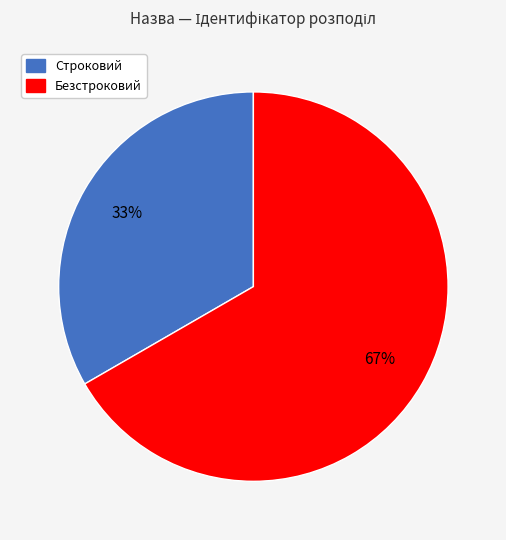

To the nearest percent, what is the combined percentage of Безстроковий and Строковий?

100%